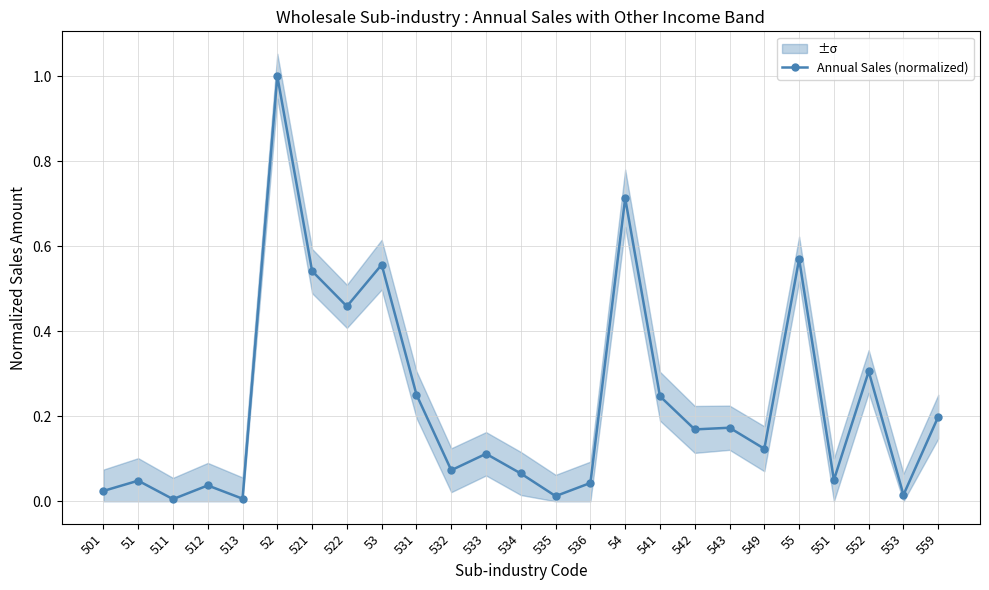

Does the chart display data point markers on the line(s)?

Yes